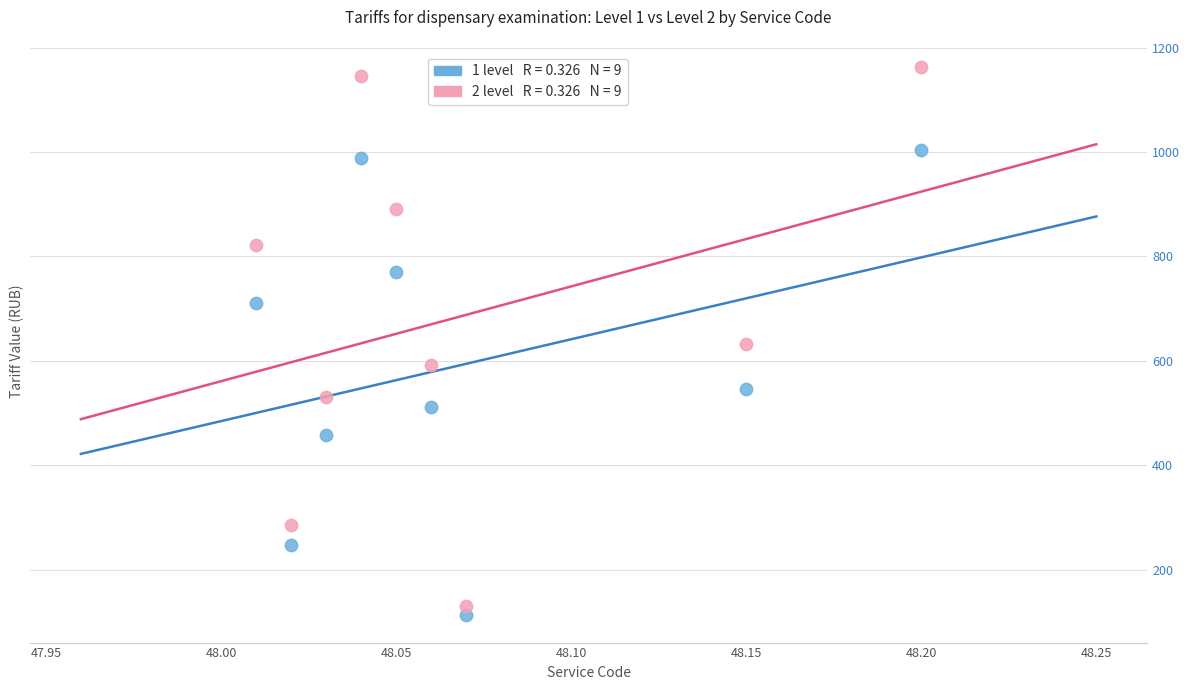

Across all data points, what is the range of Y values (max minus min)?

1050.3